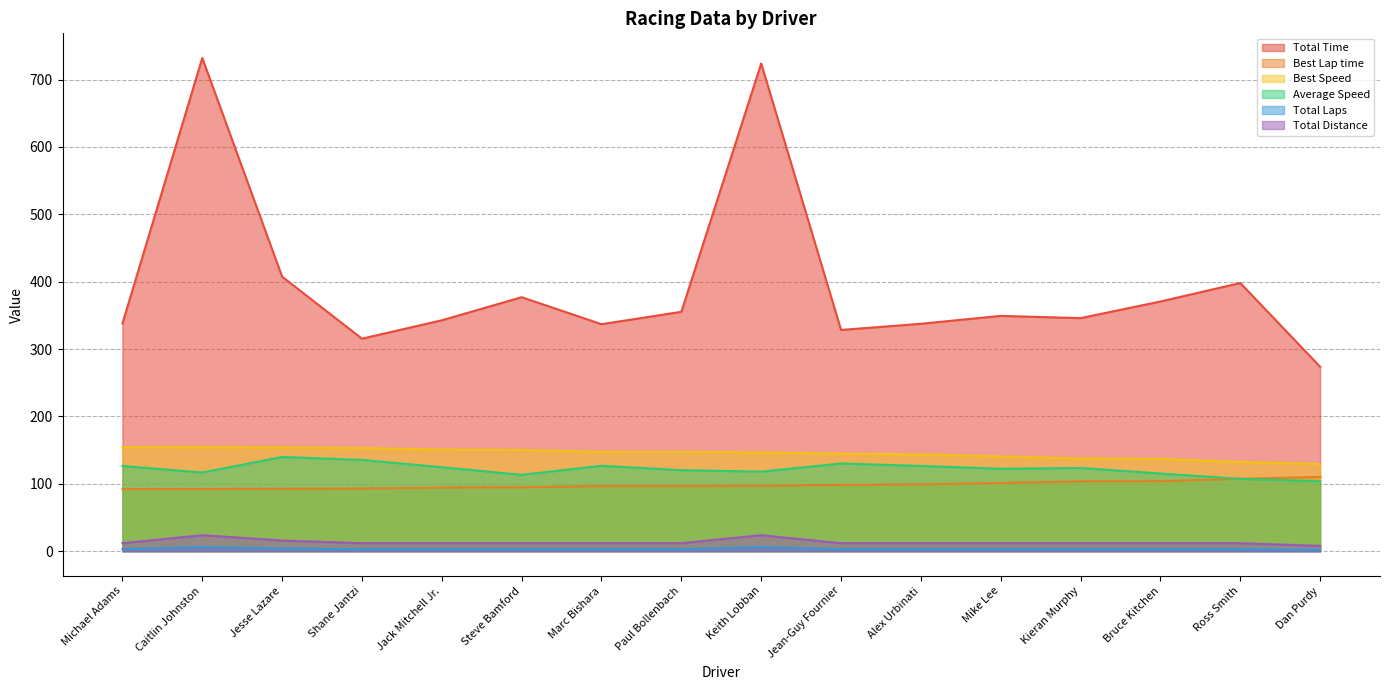

How many data points does each series have?

16